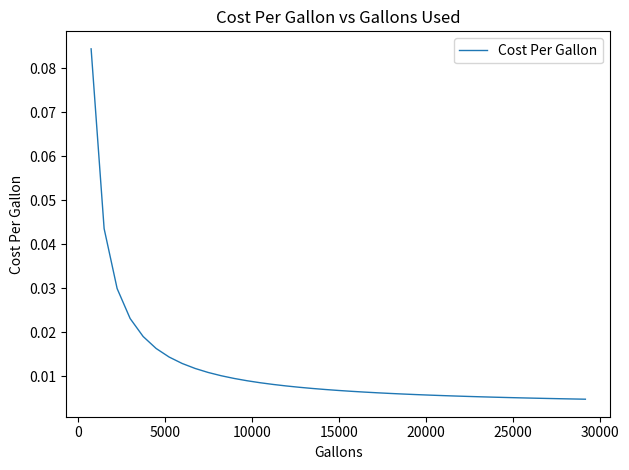

Count the number of data series in this chart.

1